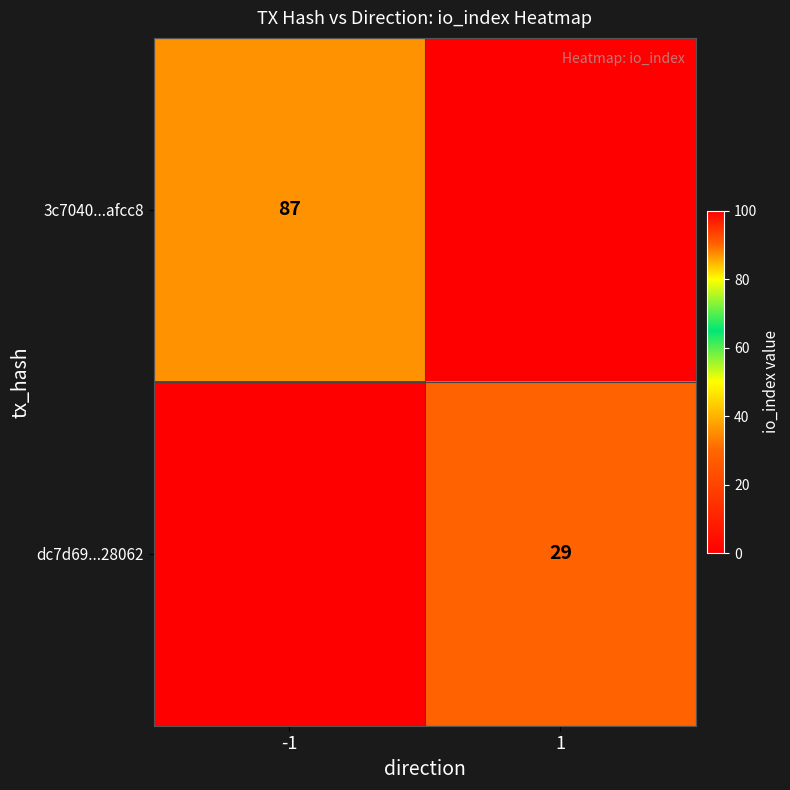

The value of 3c7040...afcc8 at -1 is 87. True or false?

True